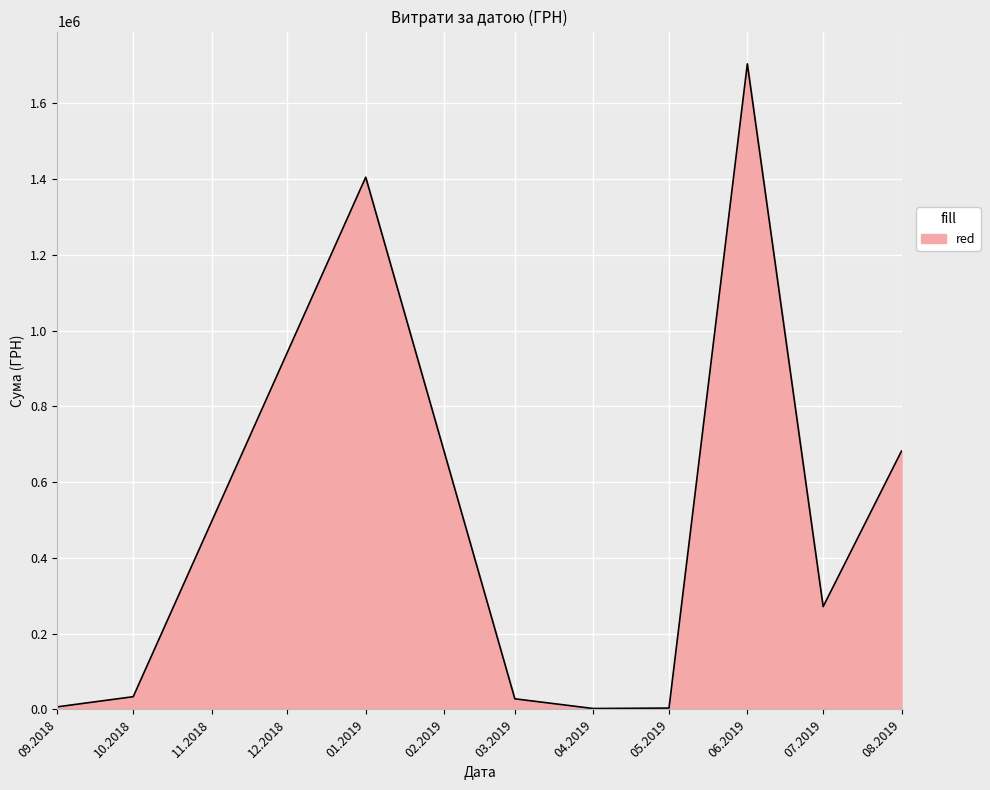

What is the maximum value shown in the chart?

1704485.8